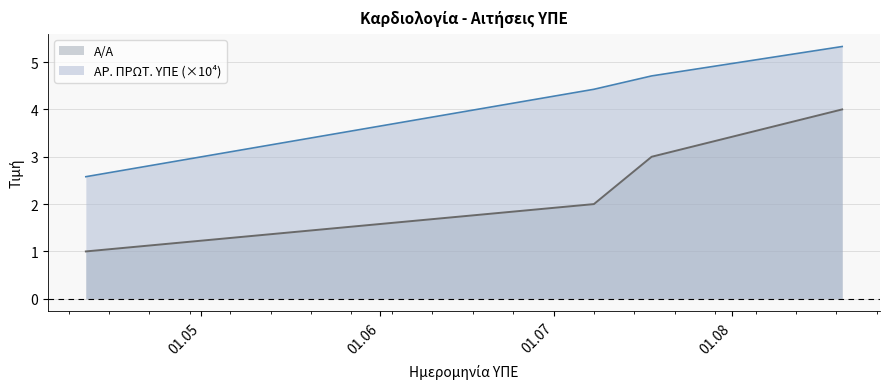

How many lines are shown in the chart?

2